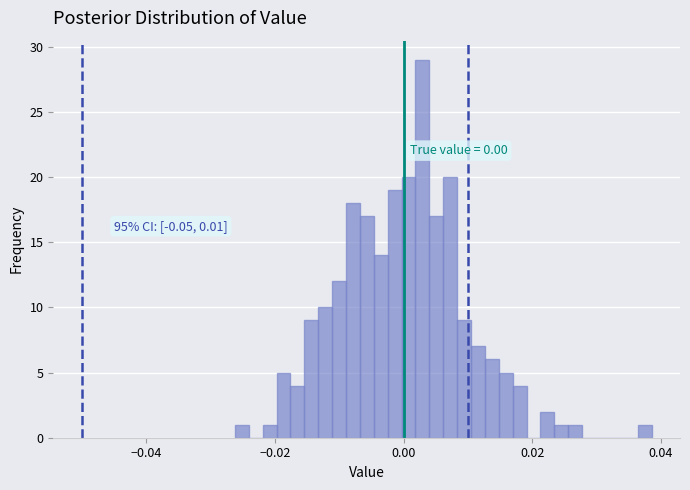

Read against the x-axis, roughly where is the centre of the tallest bar?

0.002